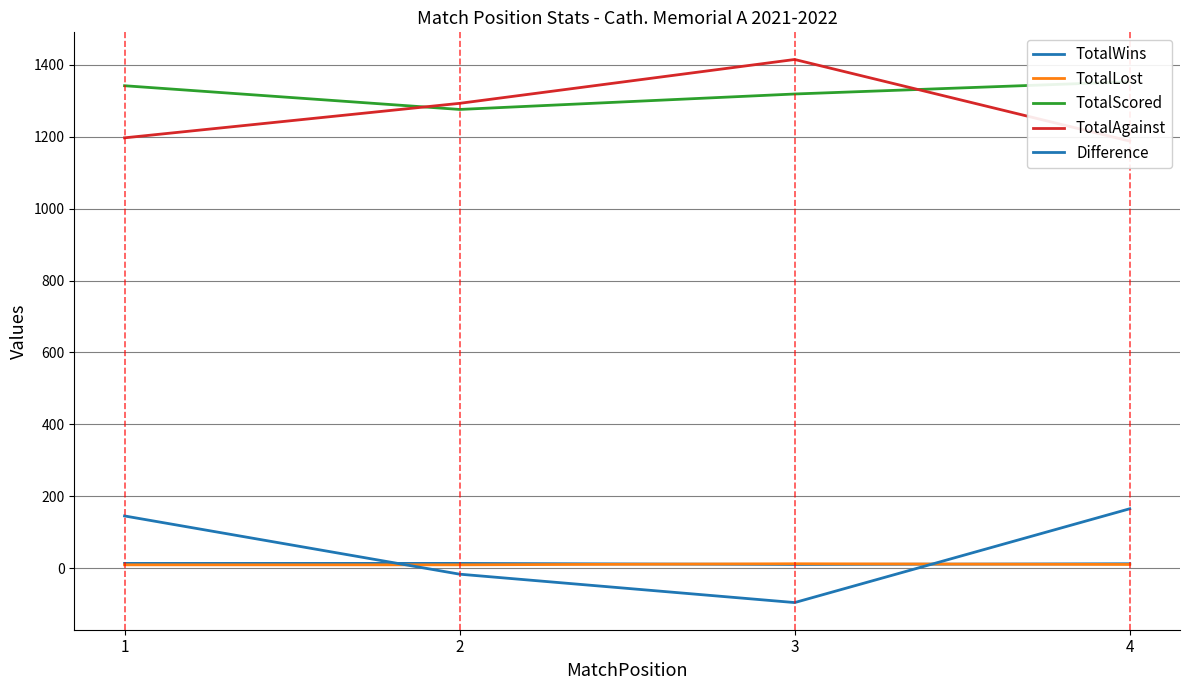

At how many categories does at least one series exceed 1275?

4